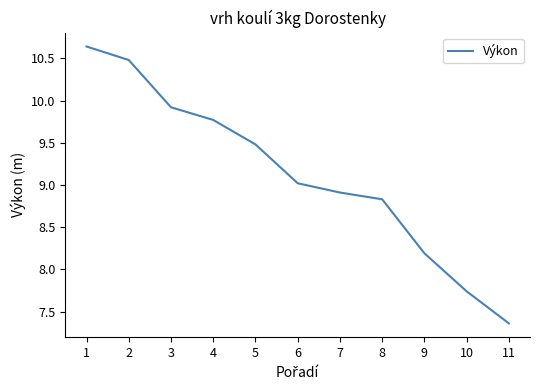

Which category has the lowest value across all series?

11